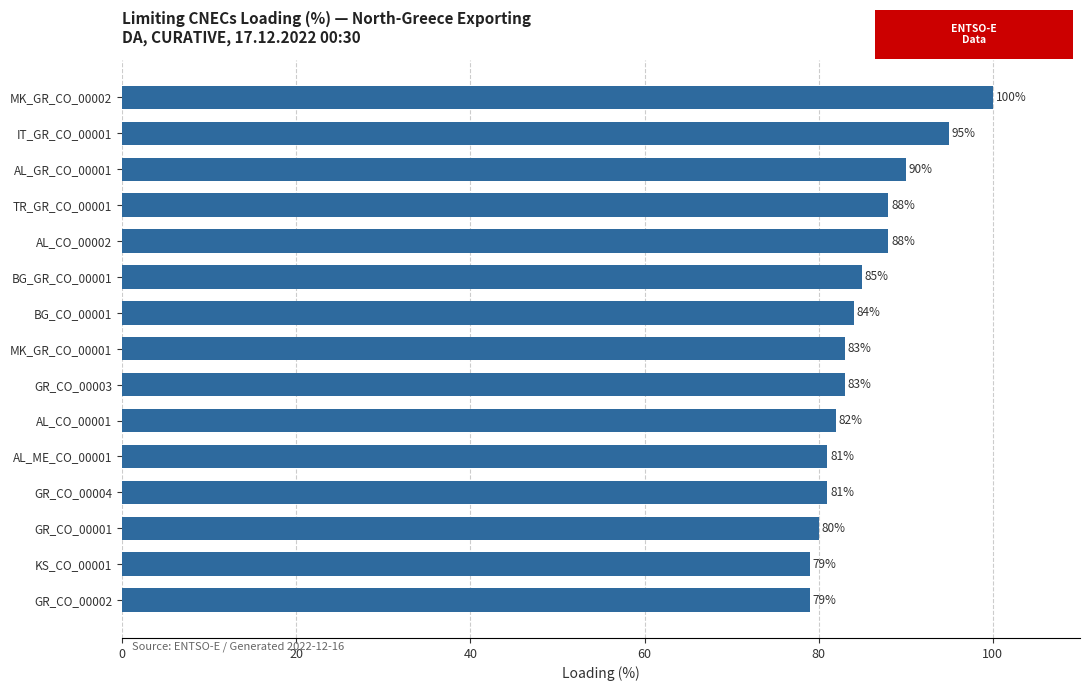

What is the approximate value at TR_GR_CO_00001, to the nearest 5?

90